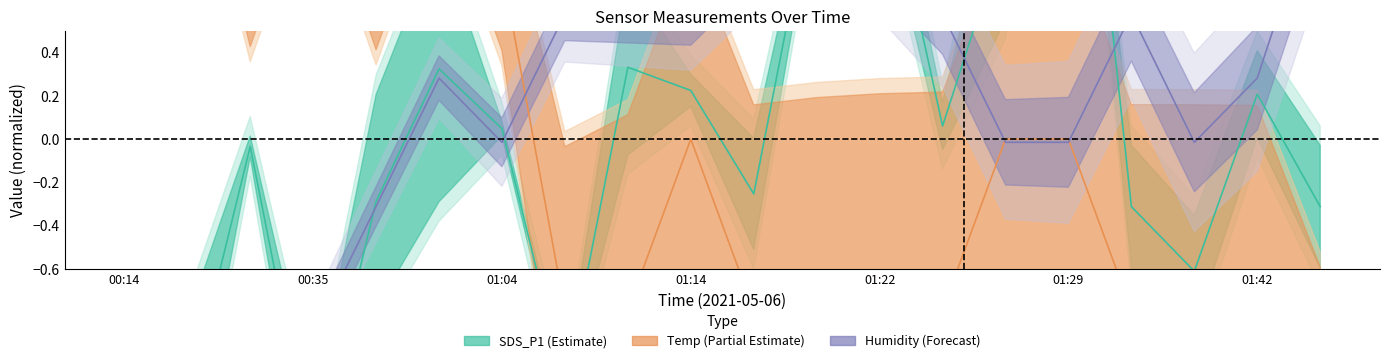

At which category is the sum across all series the highest?

00:59